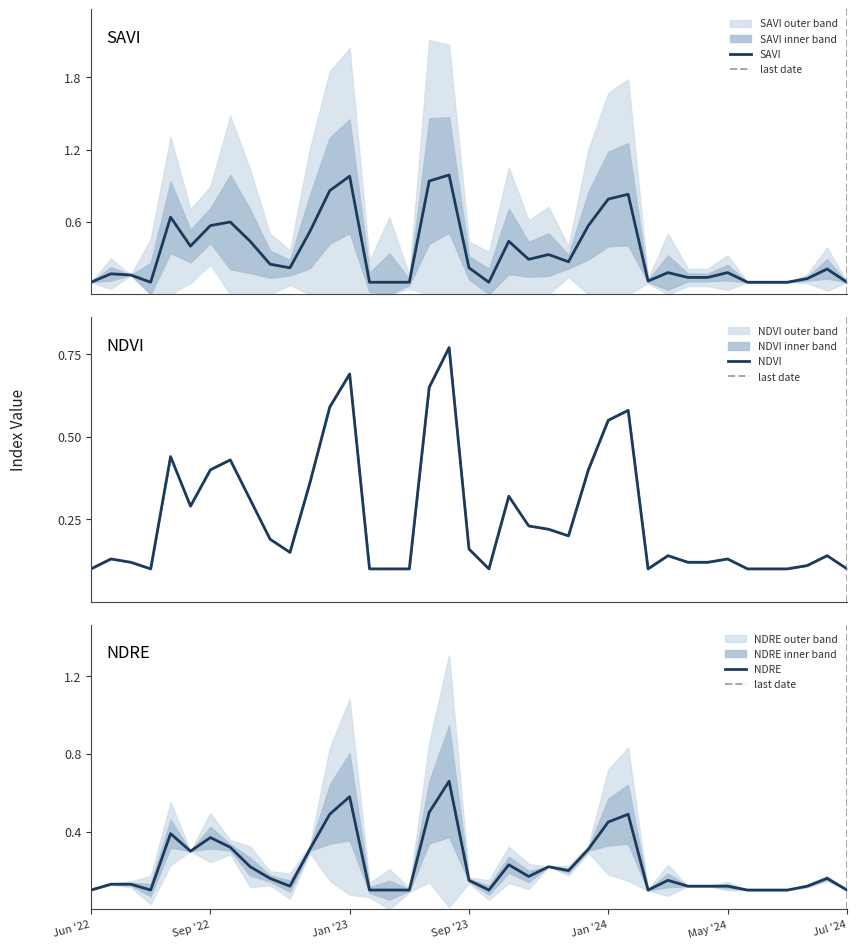

What is the value of the ndvi point at the 5th from the left?

0.4